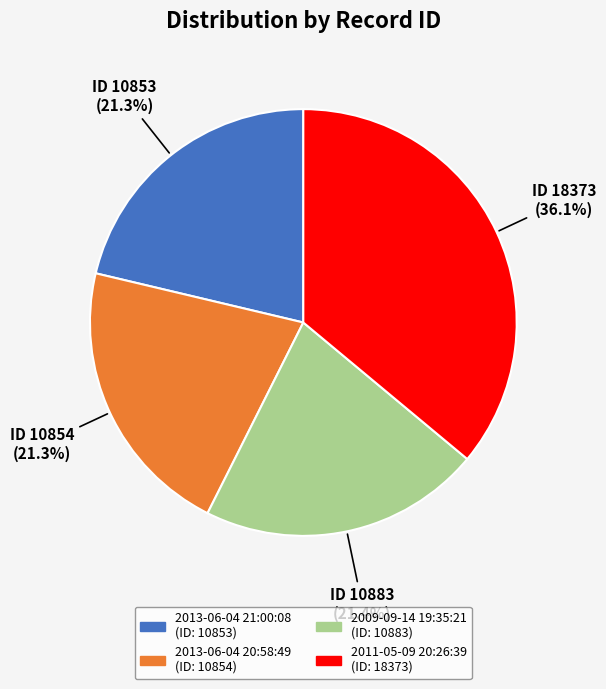

Is 2013-06-04 21:00:08 the majority of the pie?

No